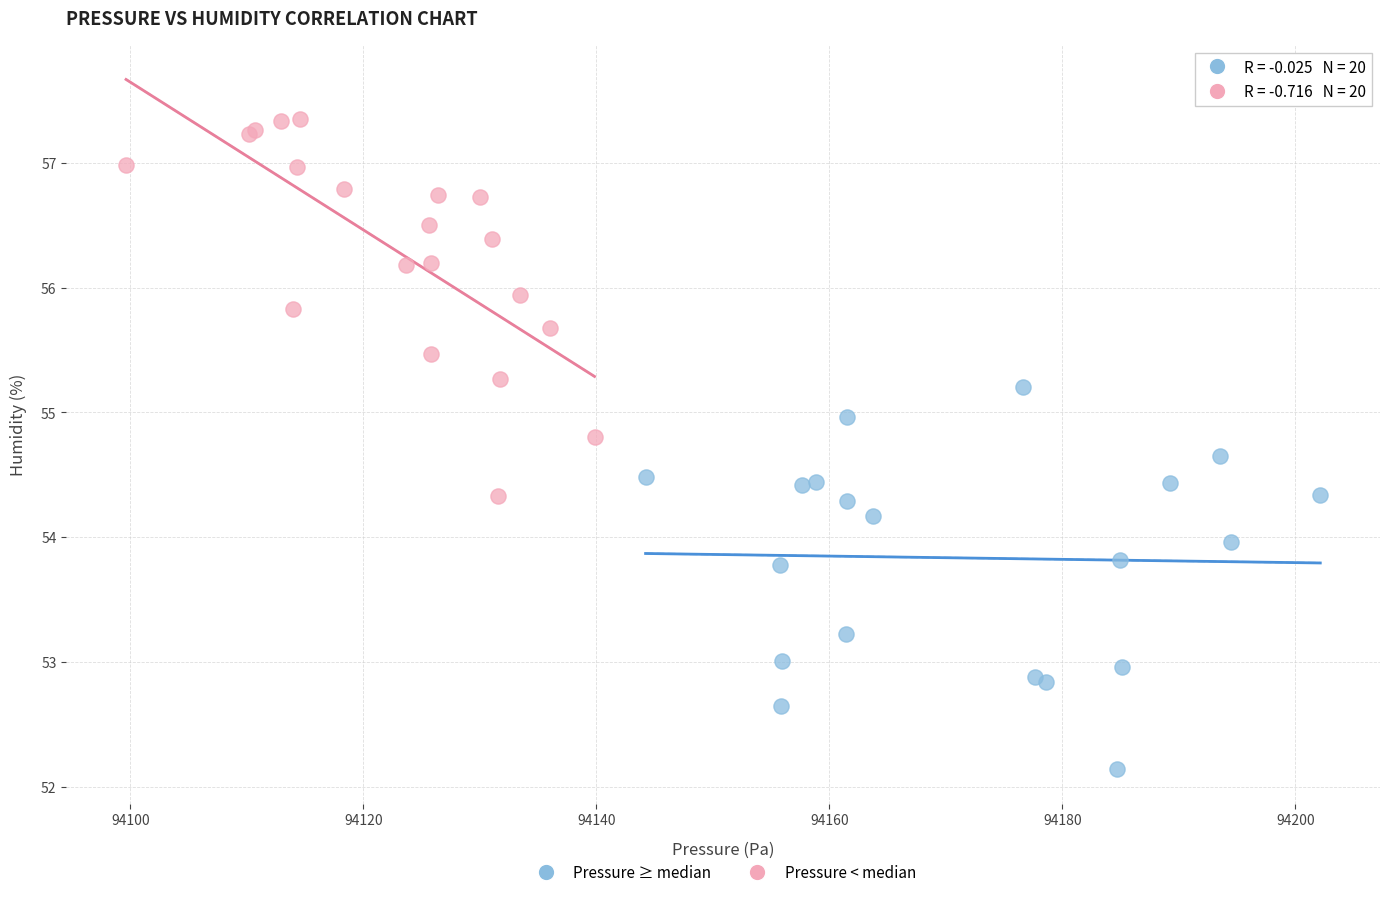

Which series contains the lowest Y value?

Pressure ≥ median